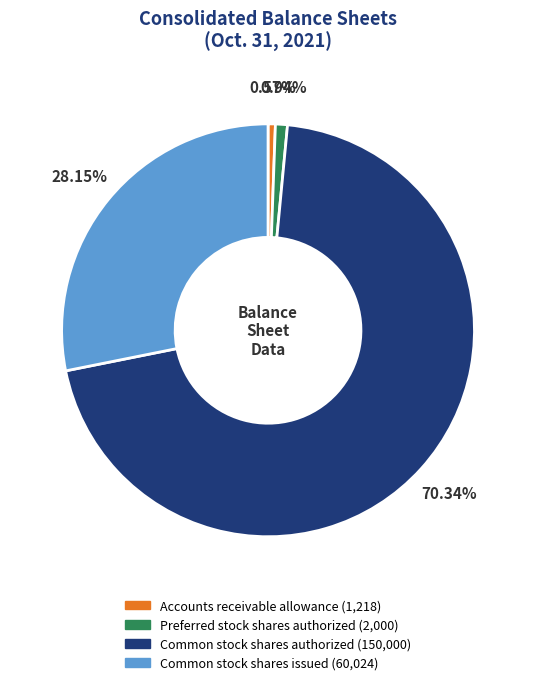

To the nearest percent, what is the difference between the largest and smallest slice percentages?

70%